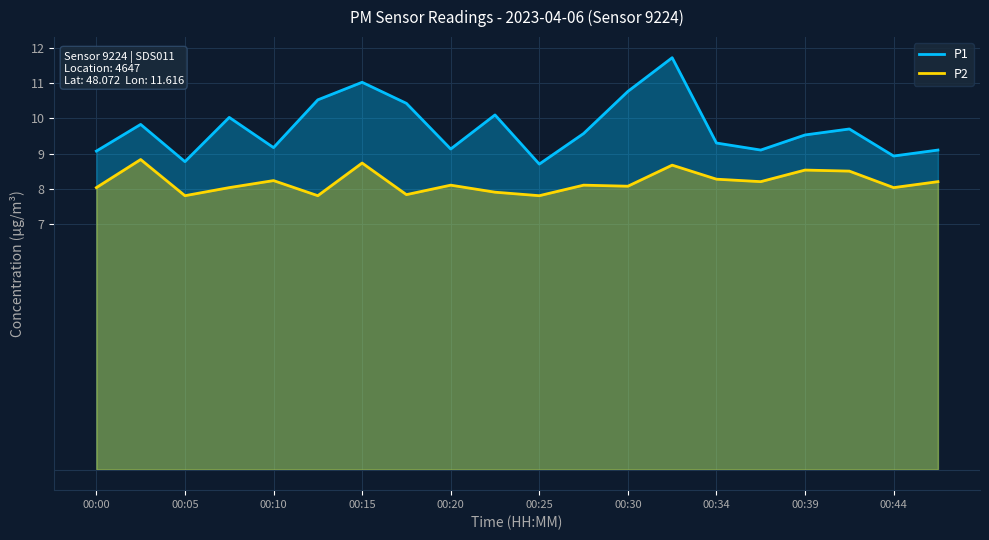

What is the value of the P1 point at the 13th from the left?

10.8